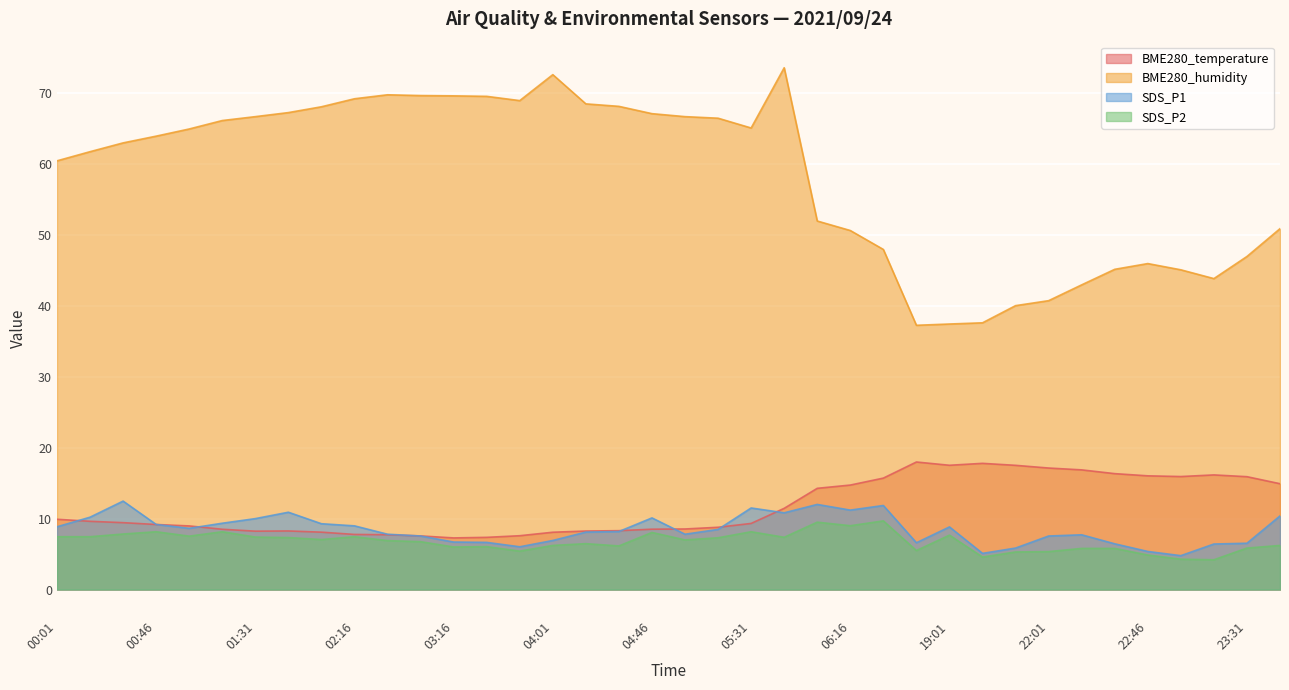

At how many categories does at least one series exceed 48?

26